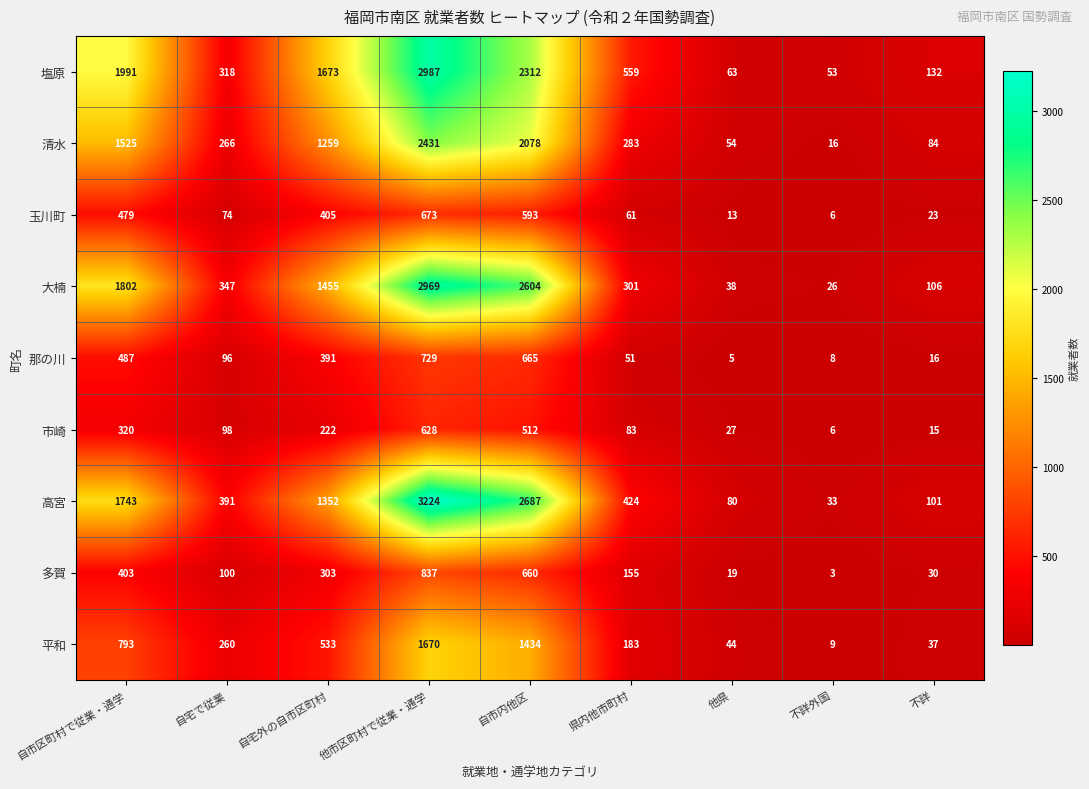

Where does the 玉川町 series first go above 74?

自市区町村で従業・通学